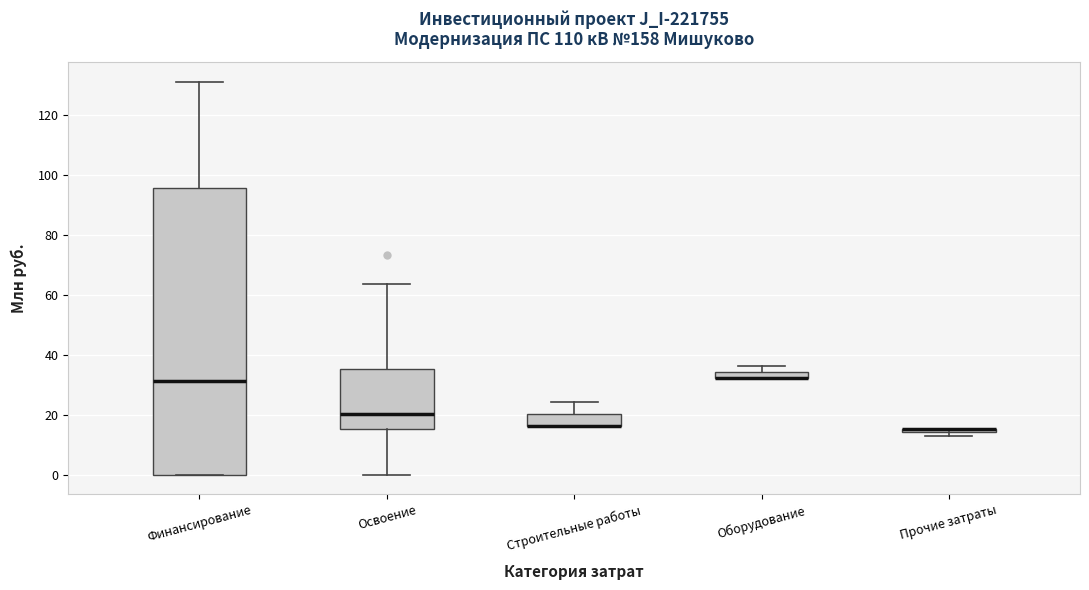

Where does the upper whisker of the box for Освоение end on the y-axis? The values are not printed on the chart, so give them approximately, as read against the axis.

64